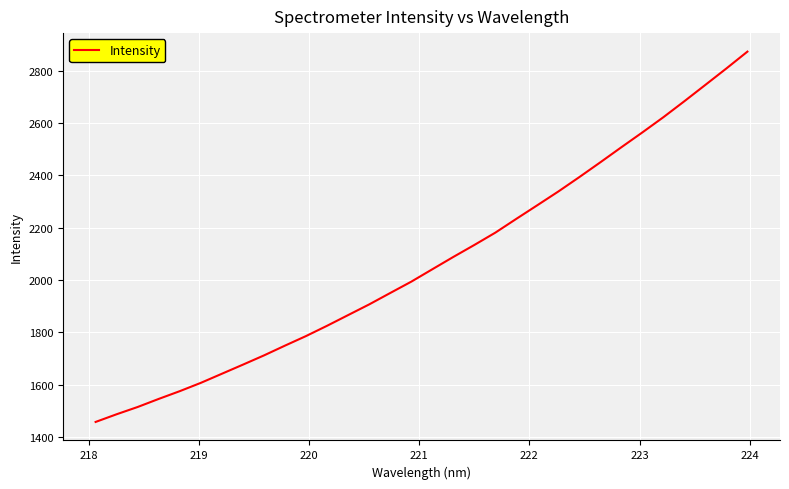

What is the maximum value shown in the chart?

2872.9